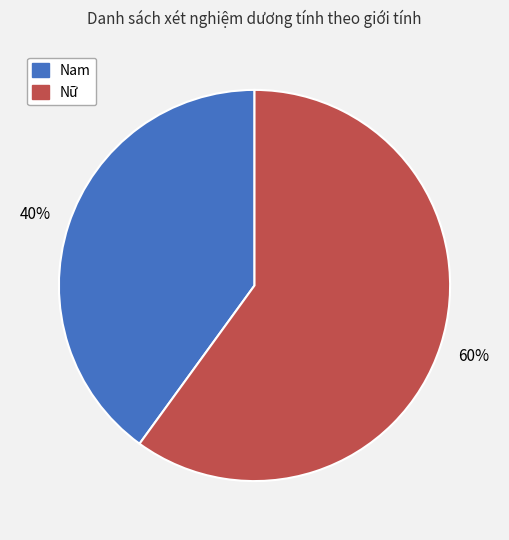

Does Nam represent more than half of the total?

No